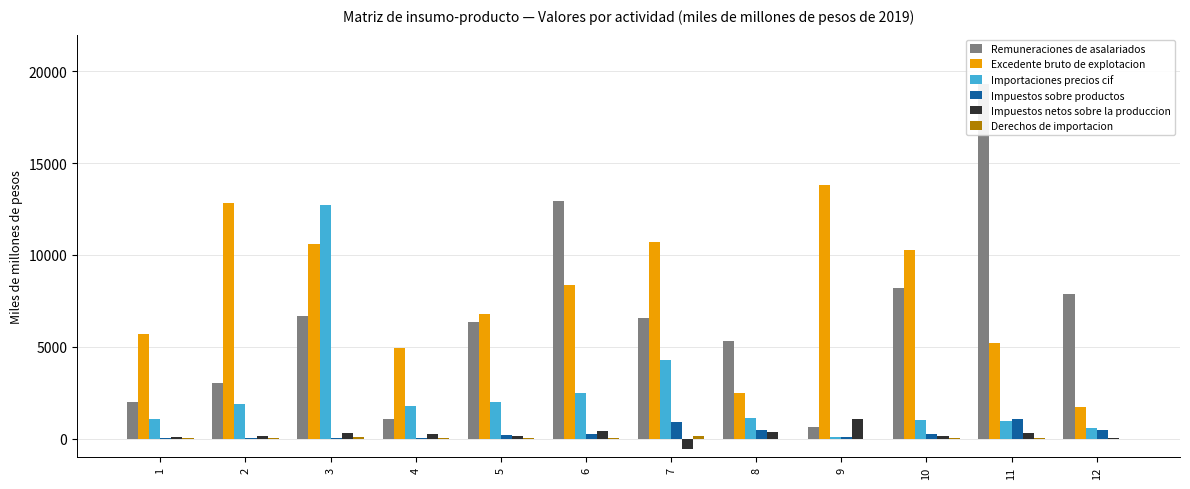

List the labels in order of Excedente bruto de explotacion value, largest first.

9, 2, 7, 3, 10, 6, 5, 1, 11, 4, 8, 12